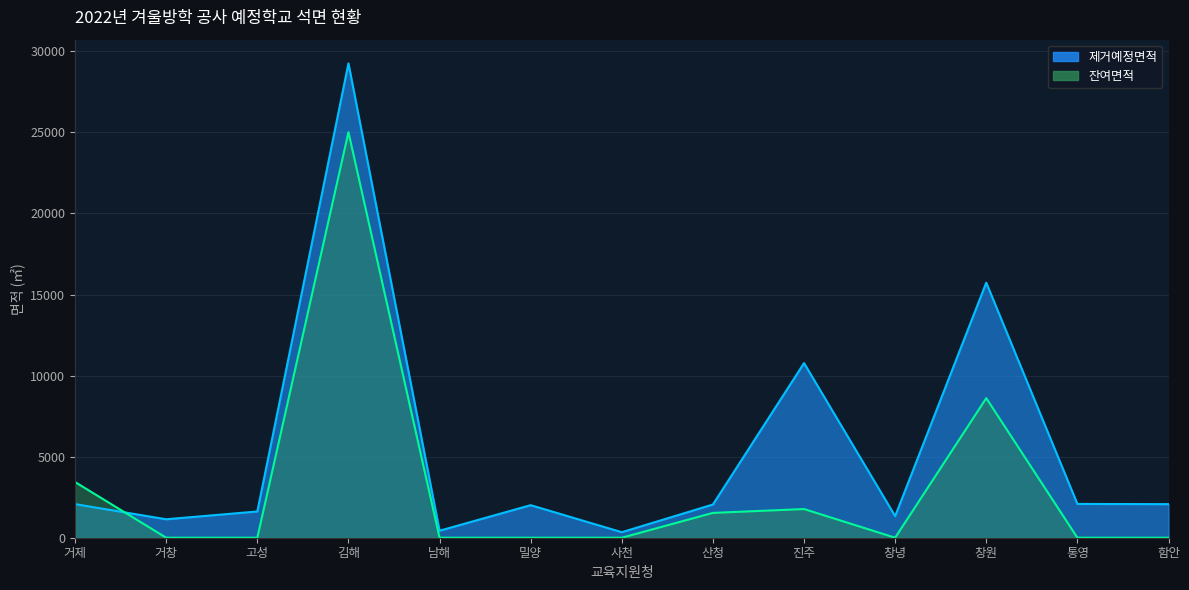

Between which two adjacent categories do 제거예정면적 and 잔여면적 first intersect?

거제 and 거창